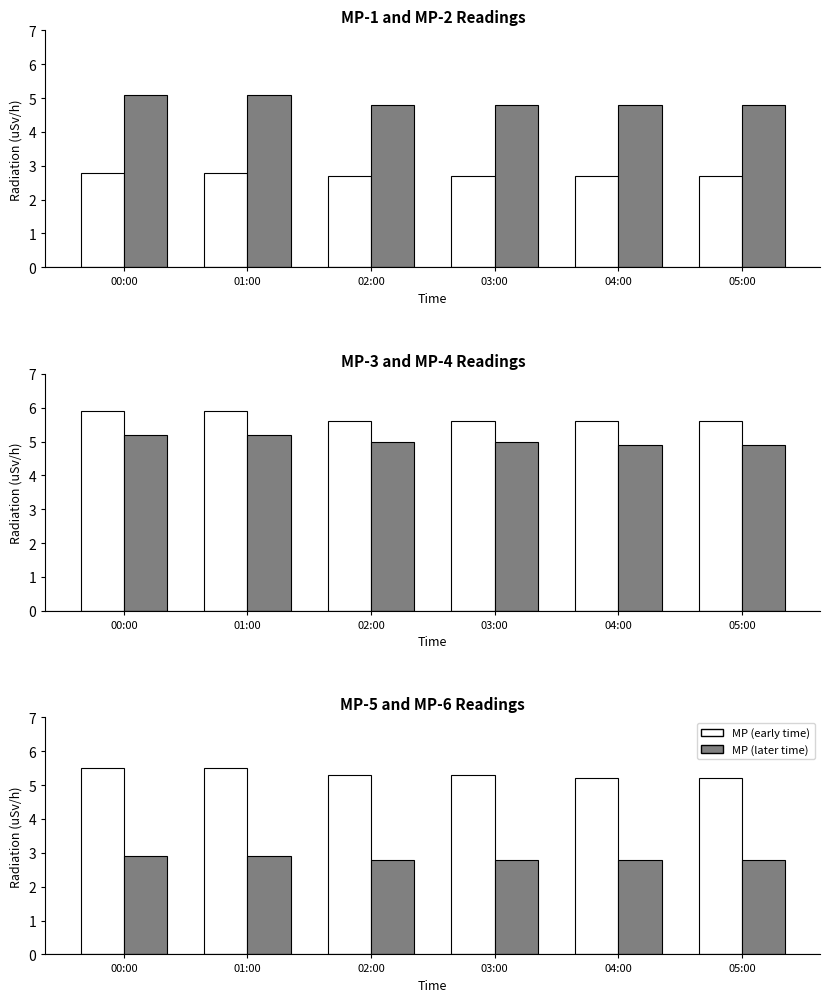

Is the value of MP (early time) at 01:00 greater than the value of MP (later time) at 05:00?

Yes